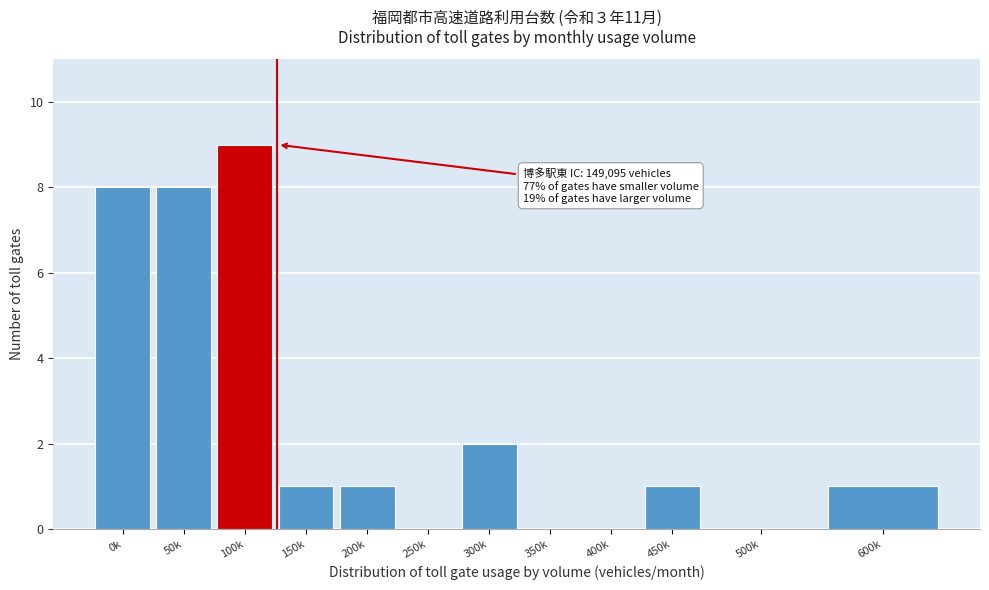

Reading right to left, what are all the values shown in this chart?

600k=1	500k=0	450k=1	400k=0	350k=0	300k=2	250k=0	200k=1	150k=1	100k=9	50k=8	0k=8